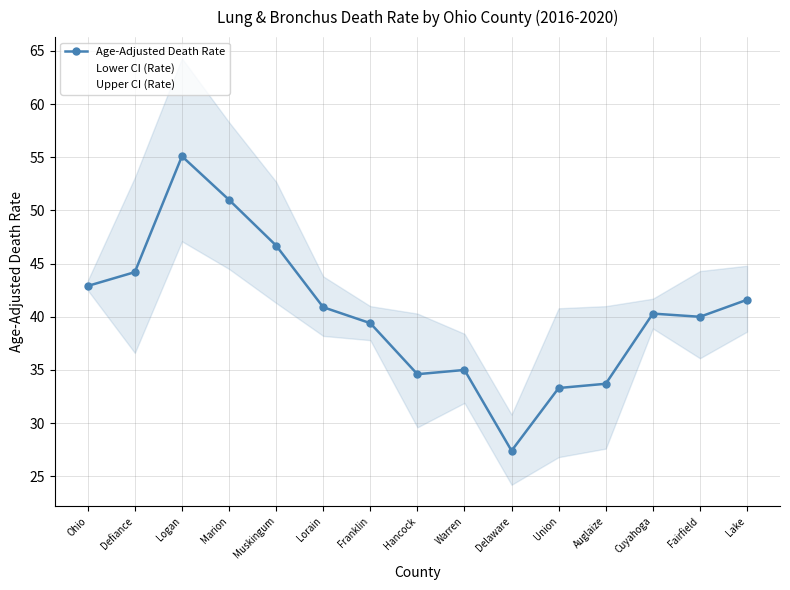

The value of Lower CI (Rate) at Ohio is 42.5. True or false?

True